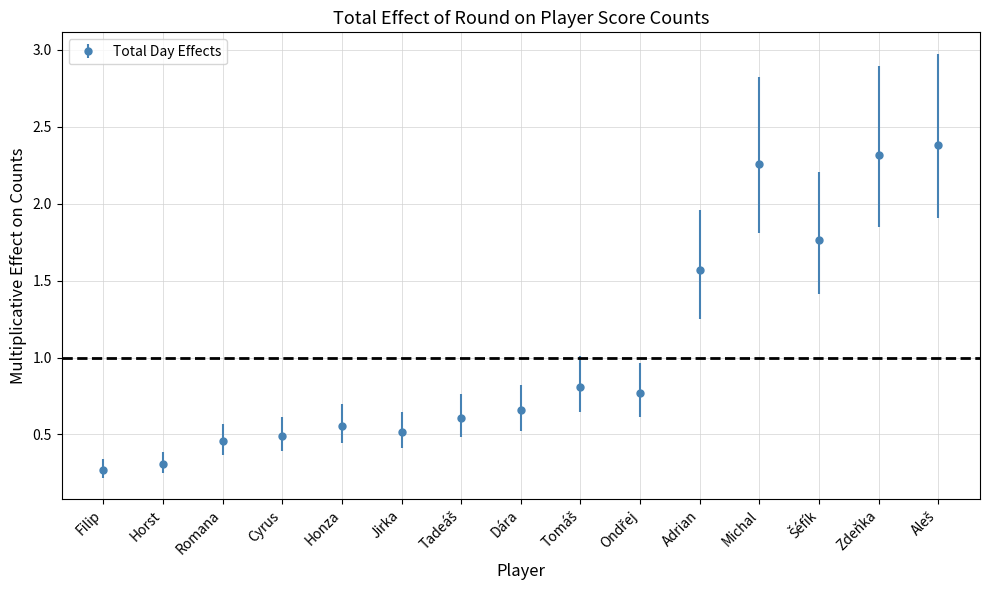

What is the change in value from Horst to Jirka?

+0.2